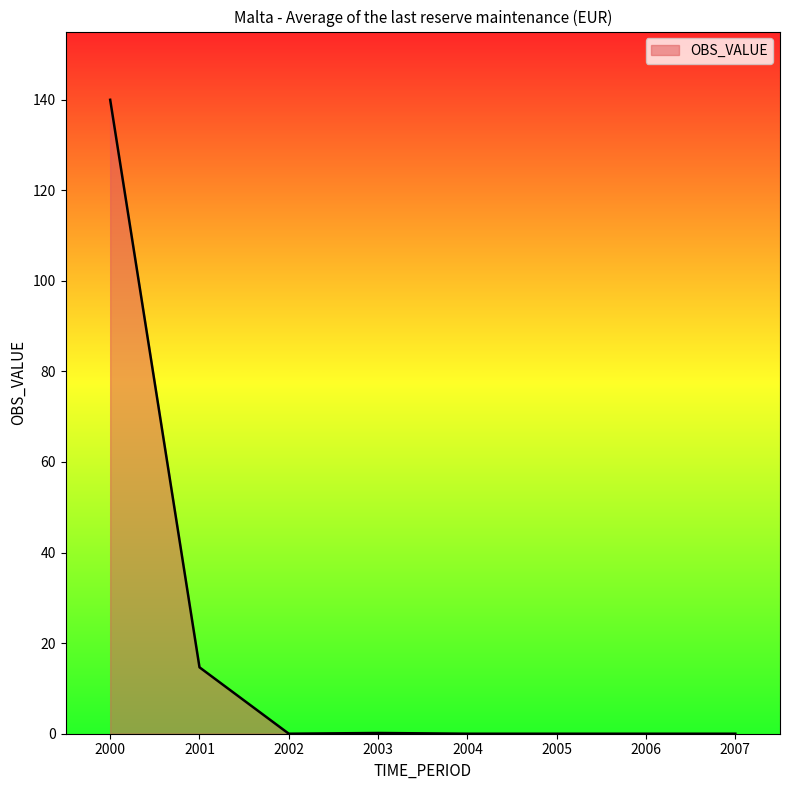

True or false: there are more than 2 points higher than both neighbors.

False